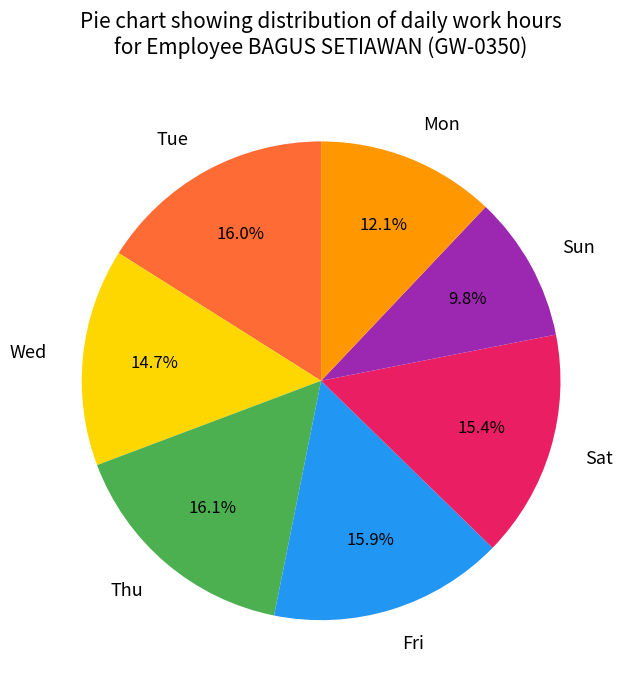

What percentage is NOT represented by Wed?

85.3%